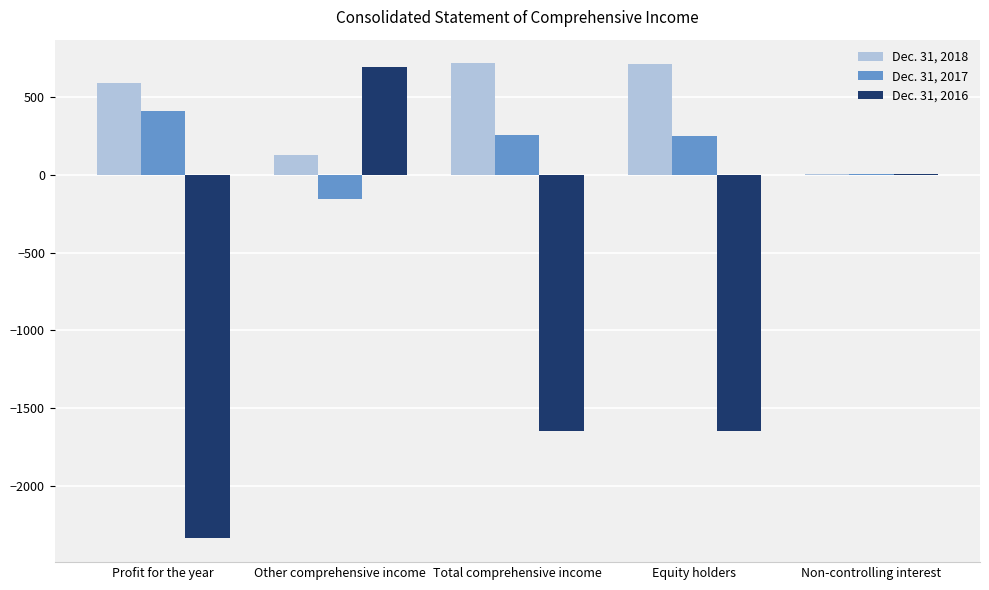

Between Profit for the year and Total comprehensive income, which series saw the biggest shift?

Dec. 31, 2016